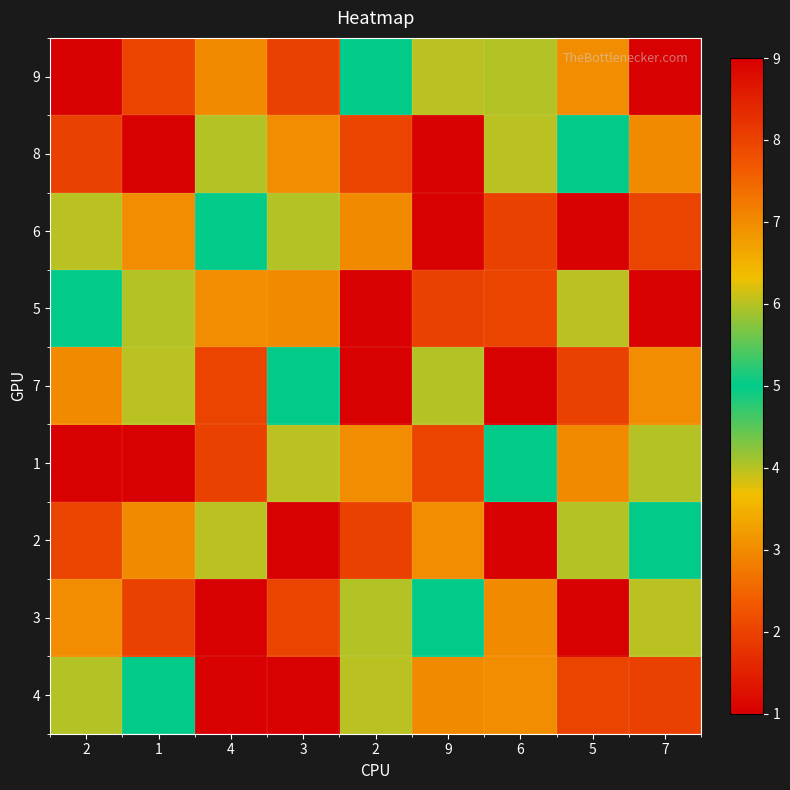

What is the smallest value displayed?

1